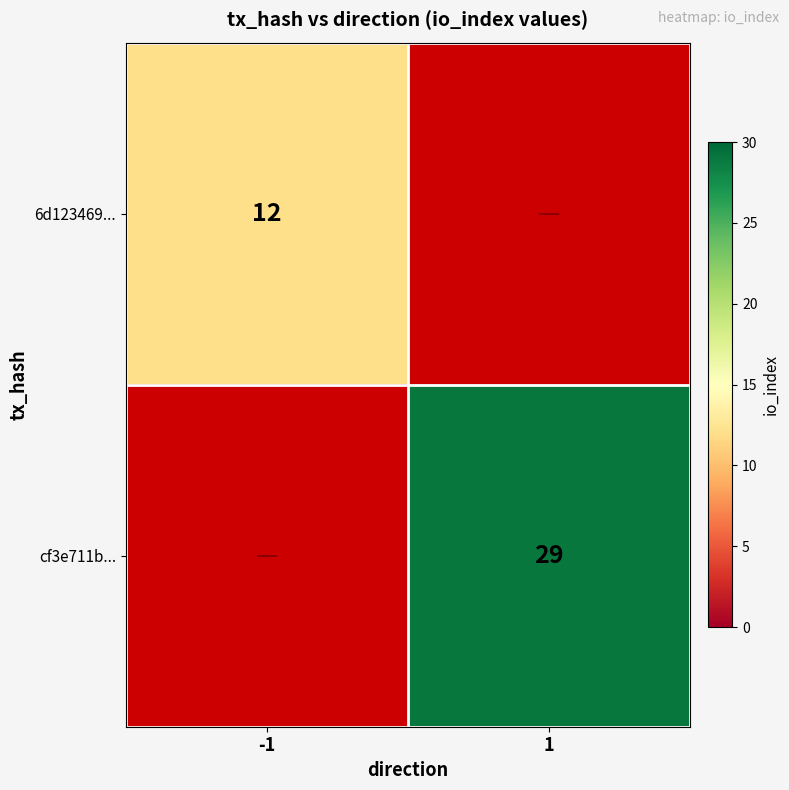

Is it true that 6d123469... equals 21 at -1?

False